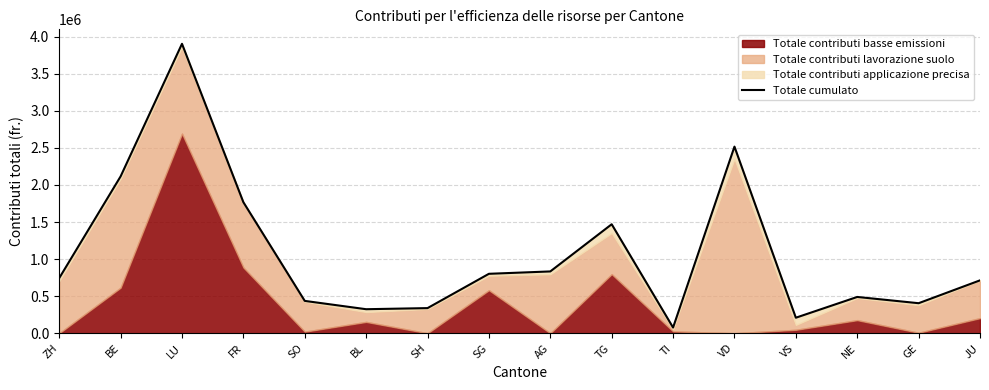

How many points are higher than both their immediate neighbors (excluding endpoints)?

4